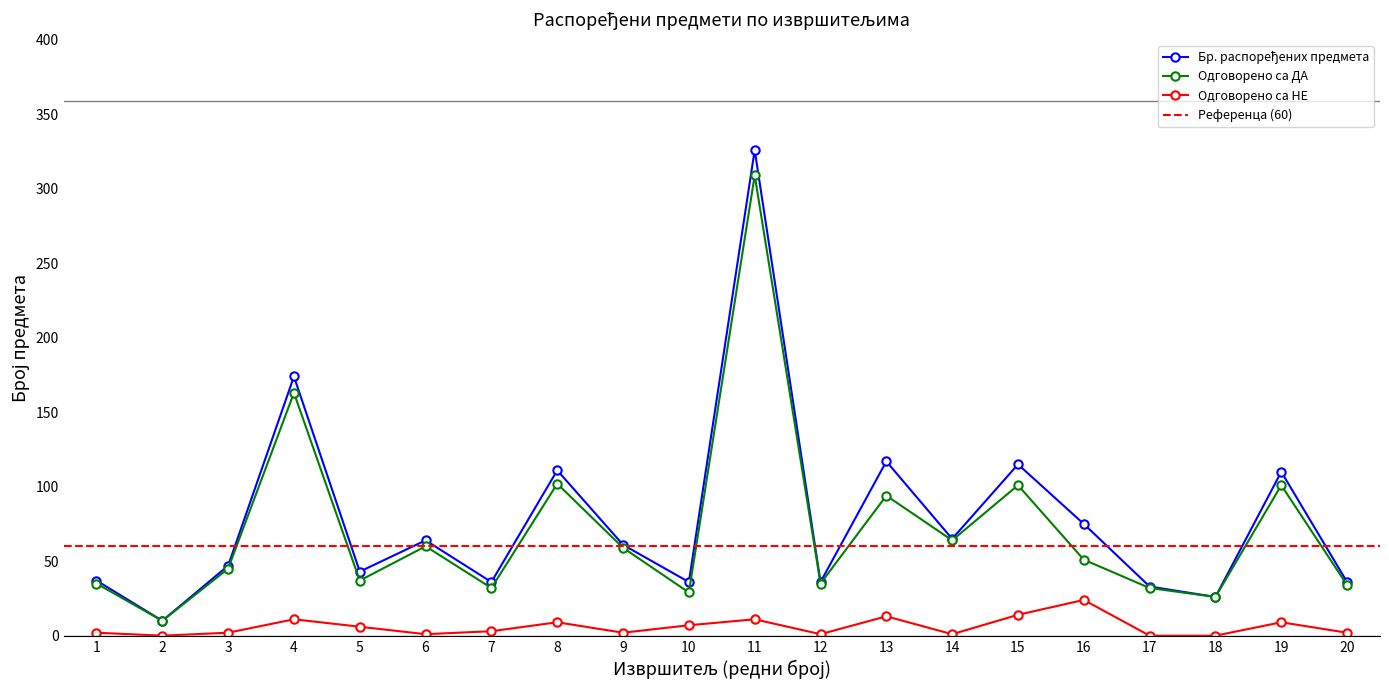

What is the difference between the maximum and minimum values in the Бр. распоређених предмета series?

316